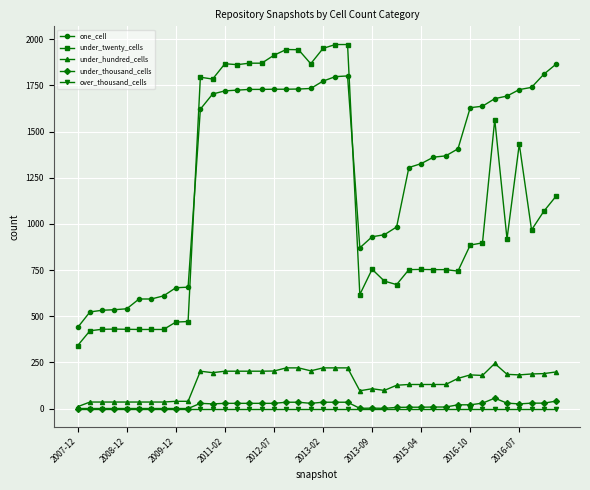

What is the maximum value for under_thousand_cells?

56